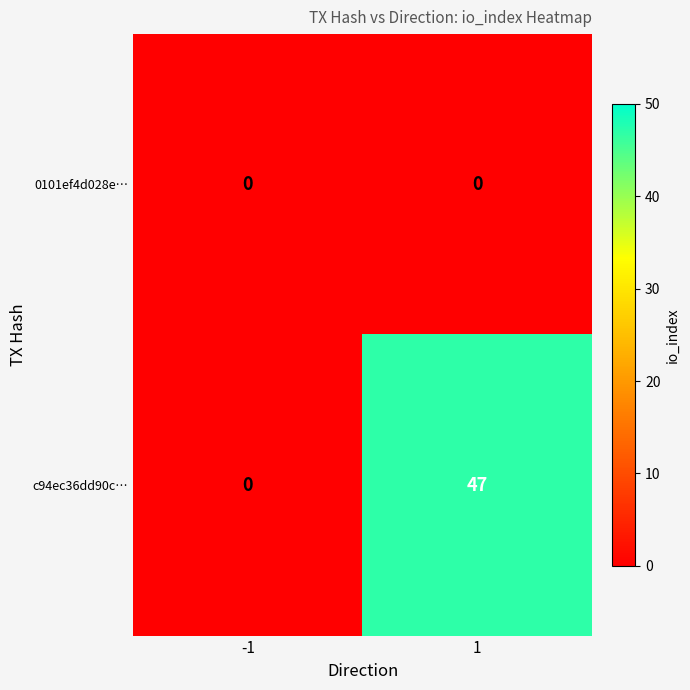

At which category is the sum across all series the highest?

1